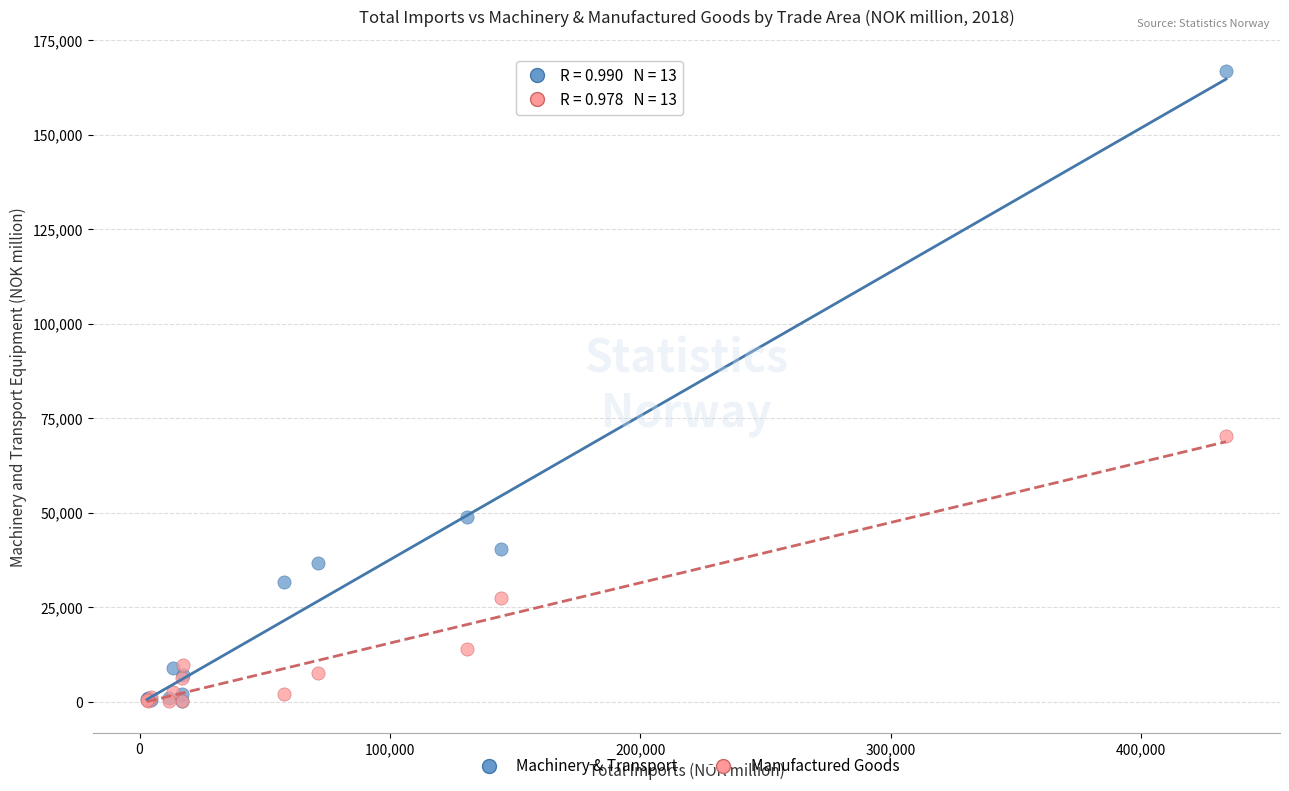

Across all series, what Y value is closest to 83490?

70224